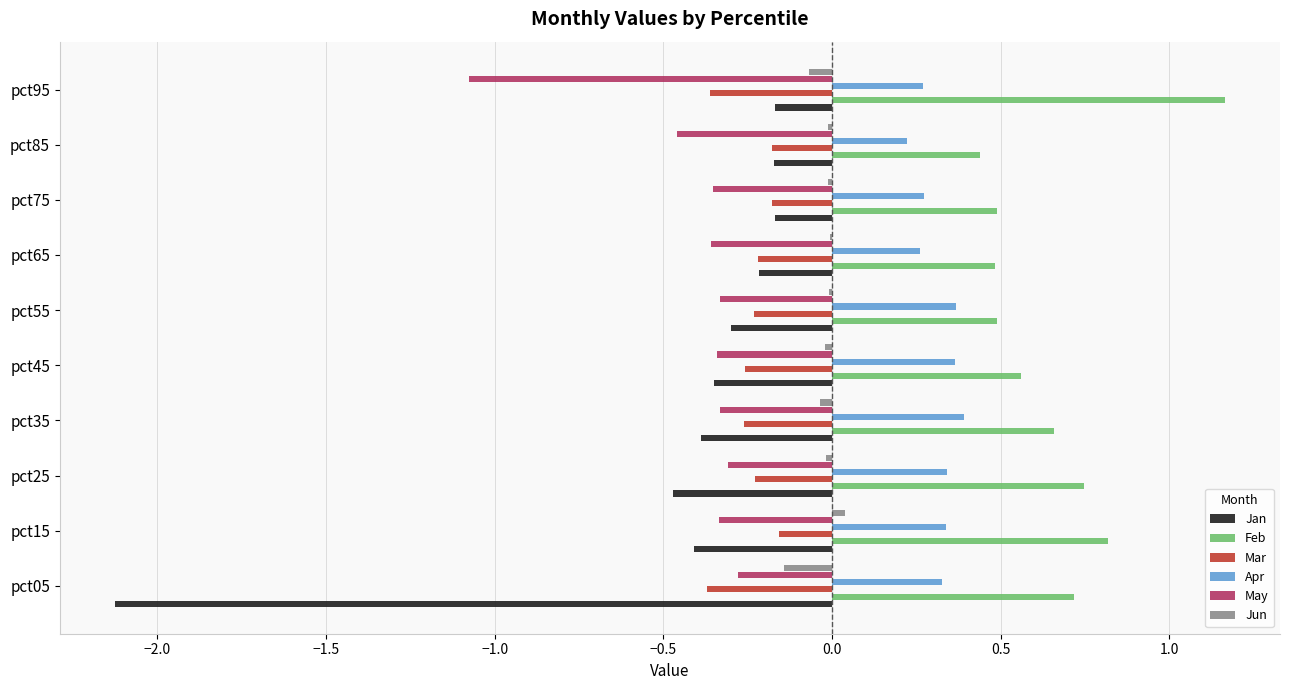

Which series has the largest range (max minus min)?

Jan